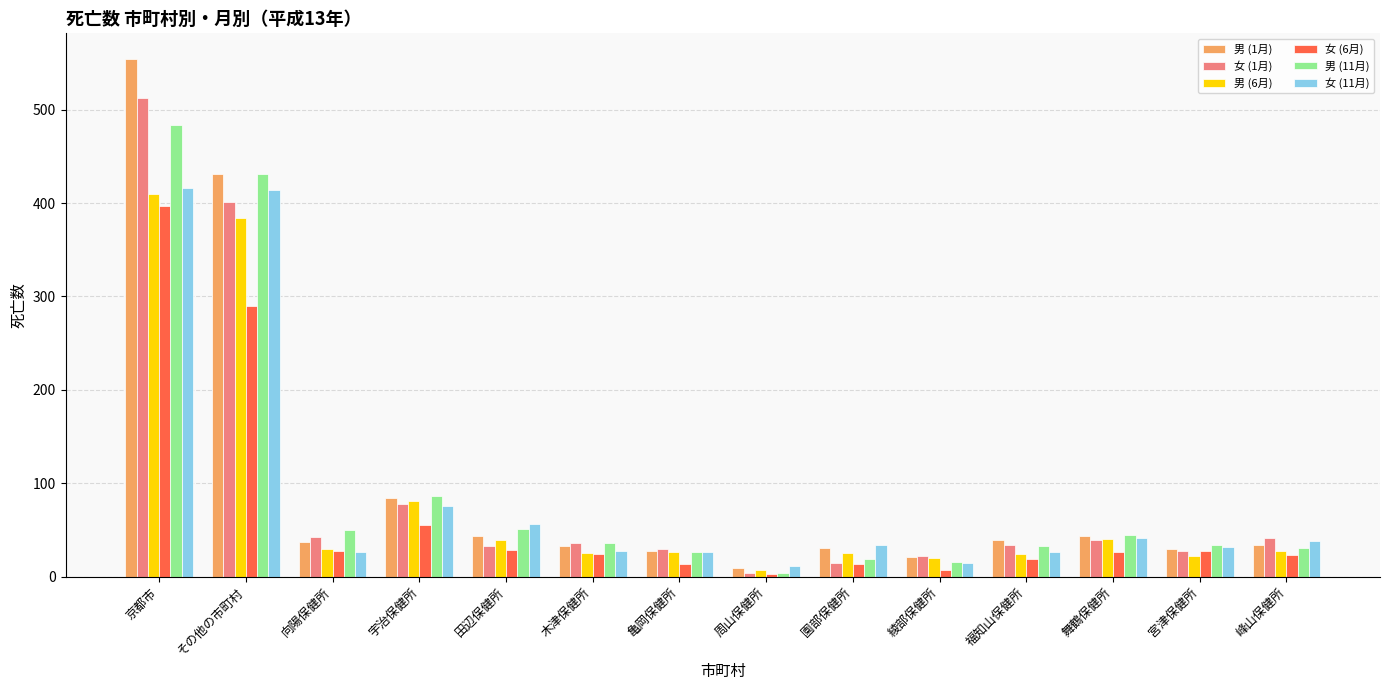

How many distinct data groups are displayed?

6